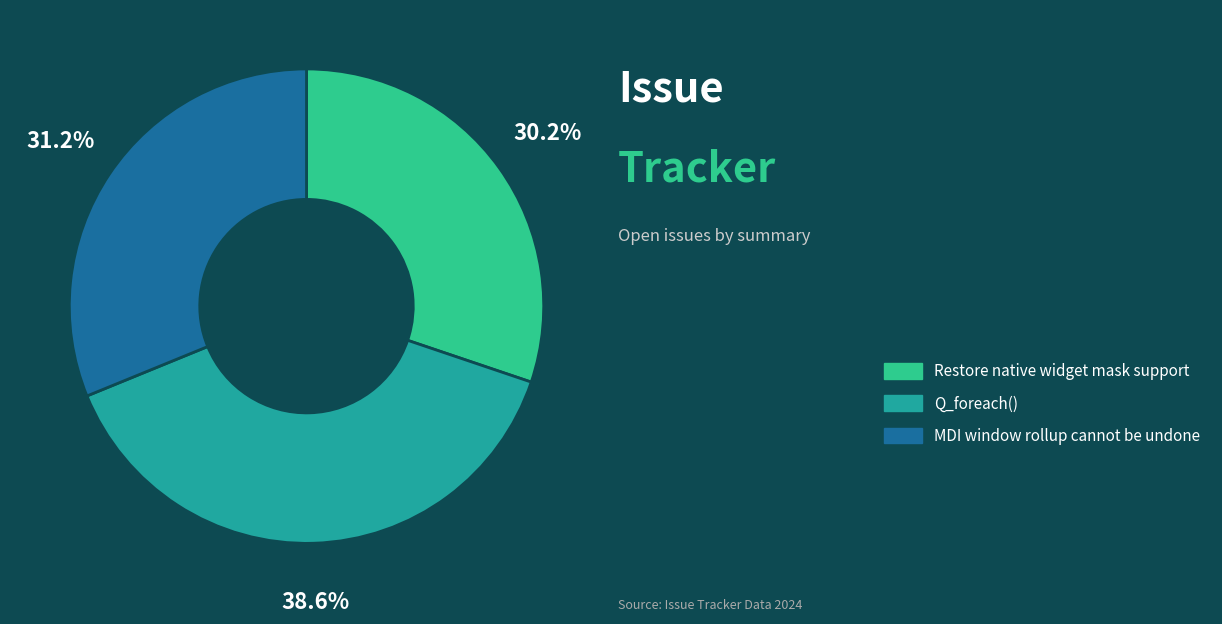

What is the largest slice in the pie chart?

Q_foreach()